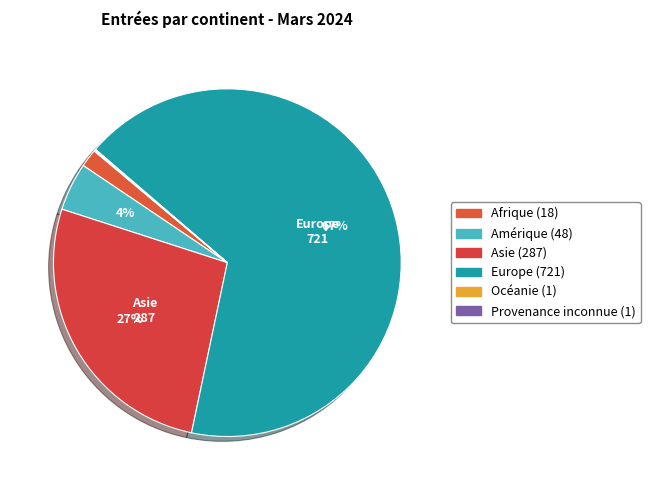

How many slices are in this pie chart?

6